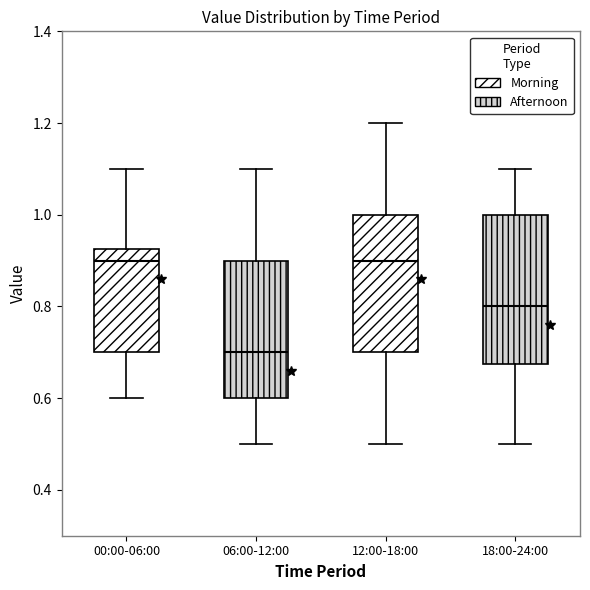

Where does the lower whisker of the box for 06:00-12:00 end on the y-axis? The values are not printed on the chart, so give them approximately, as read against the axis.

0.50